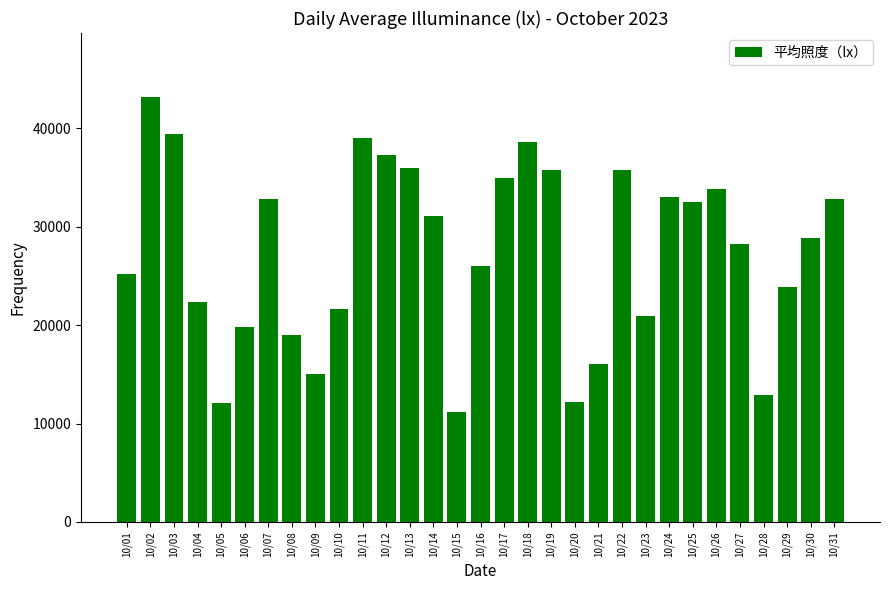

What is the sum of the values at 10/03 and 10/26?

73292.8